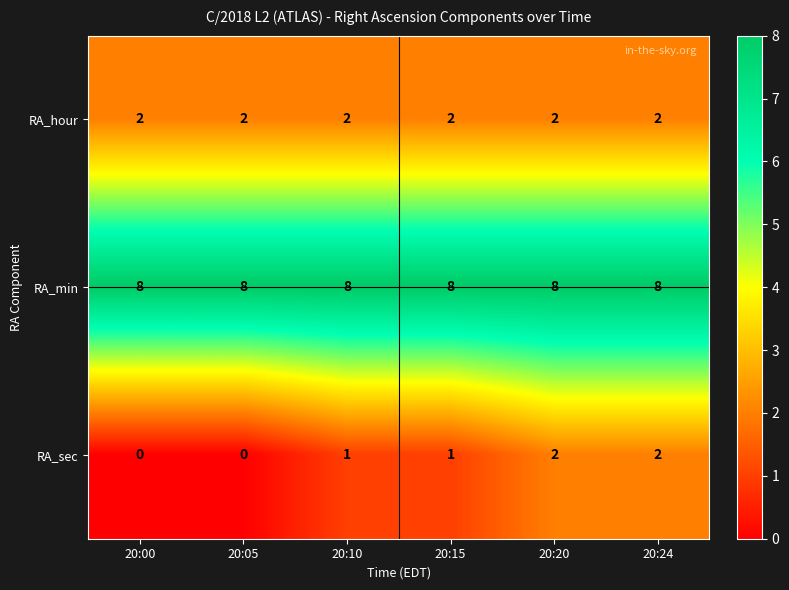

The value of RA_min at 20:15 is 8. True or false?

True